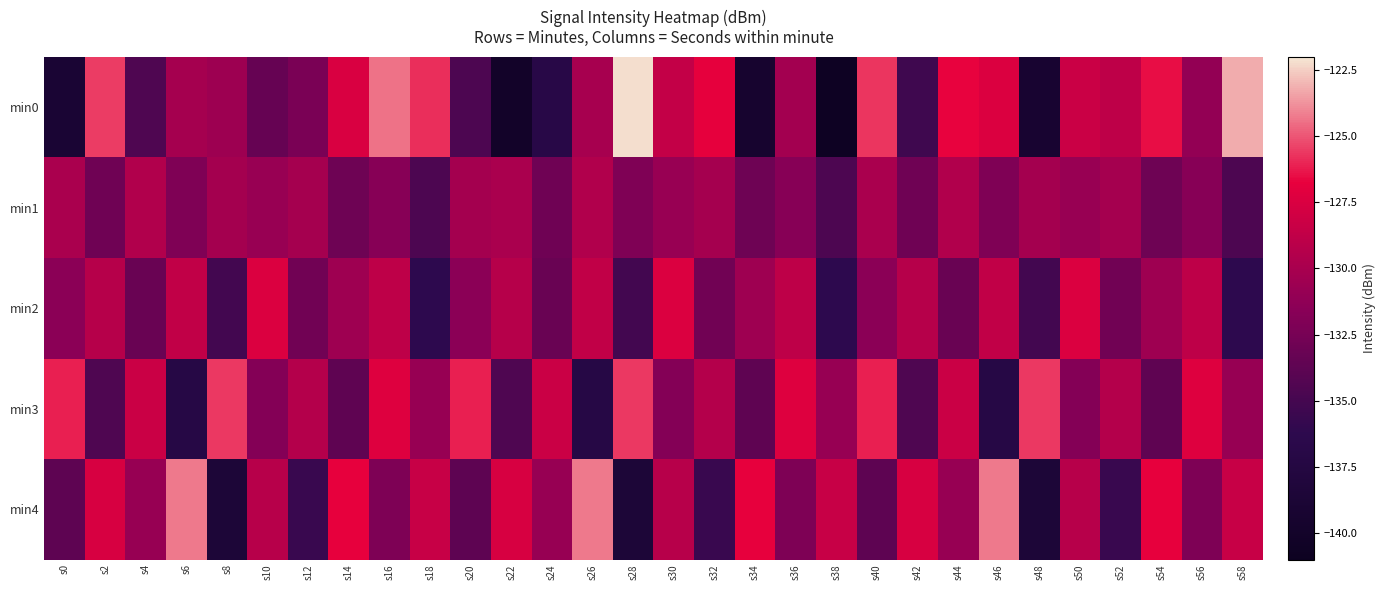

Which series has the widest spread of values?

min0